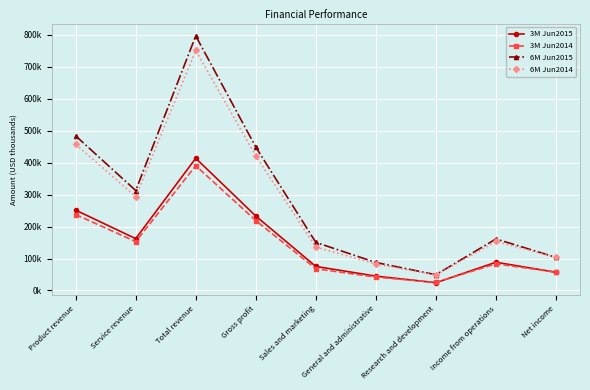

Which series has the largest total across all categories?

6M Jun2015